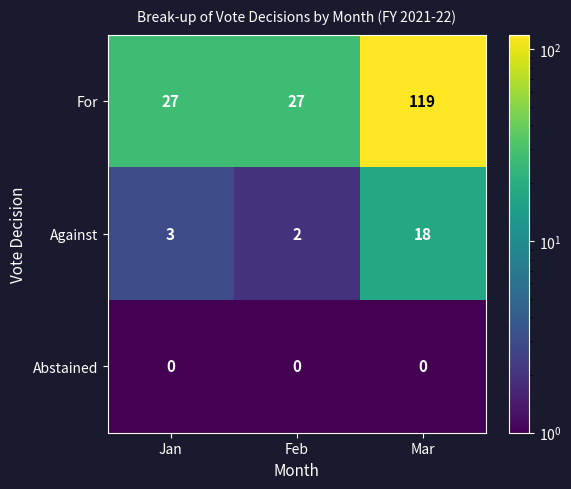

True or false: For has a value of 27 at Feb.

True